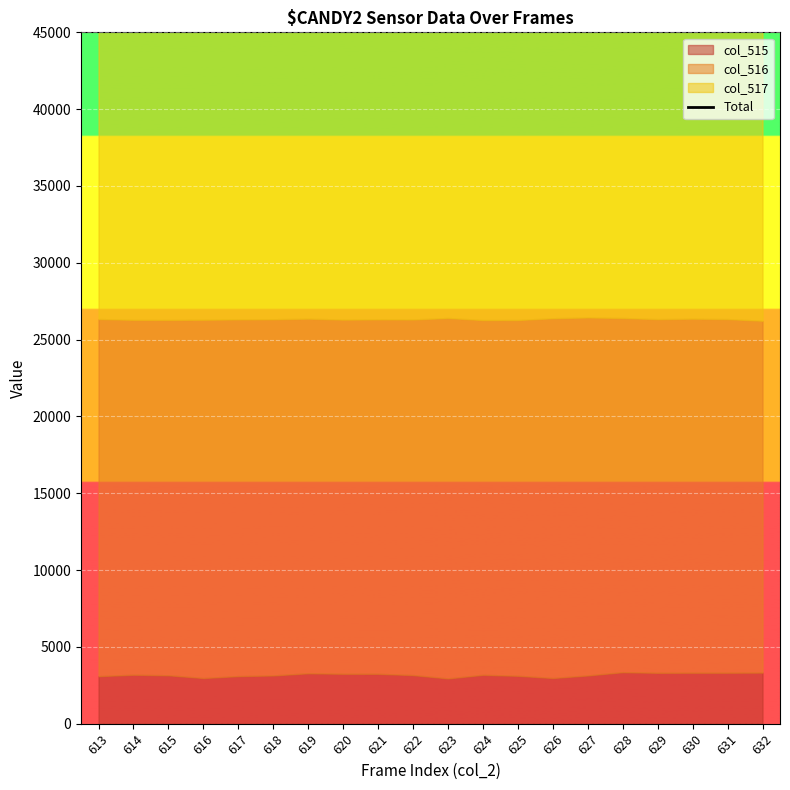

How many lines are shown in the chart?

1